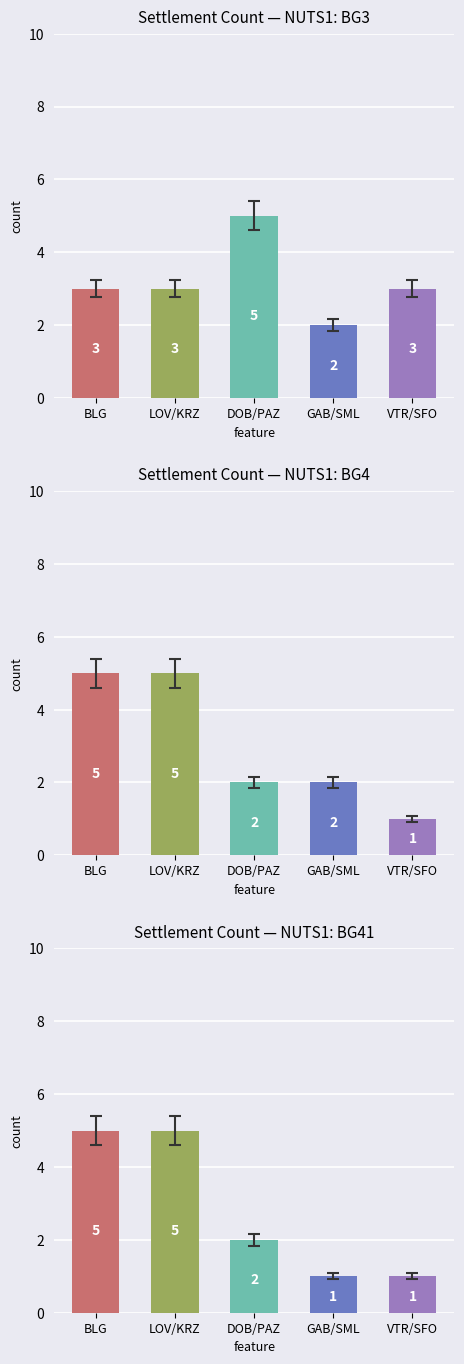

Rank the categories by NUTS1: BG41 value from highest to lowest.

BLG, LOV/KRZ, DOB/PAZ, GAB/SML, VTR/SFO